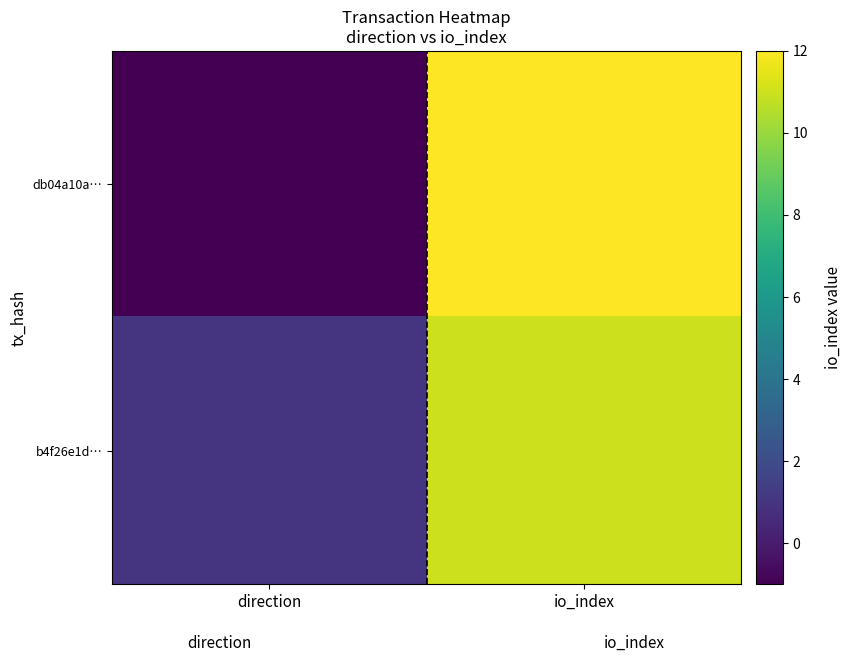

Which series has the largest total across all categories?

b4f26e1d…